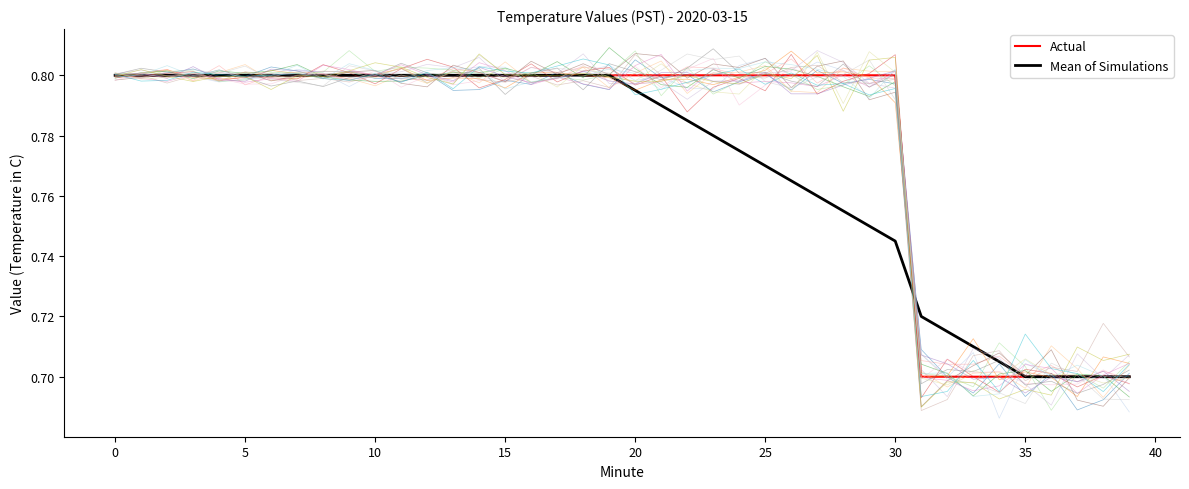

The Actual series shows 0.8 at 13. True or false?

True